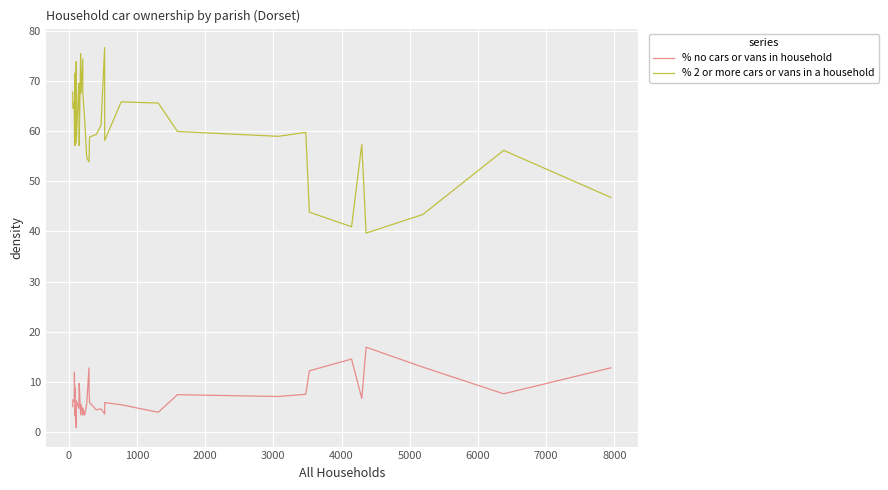

How many lines are shown in the chart?

2